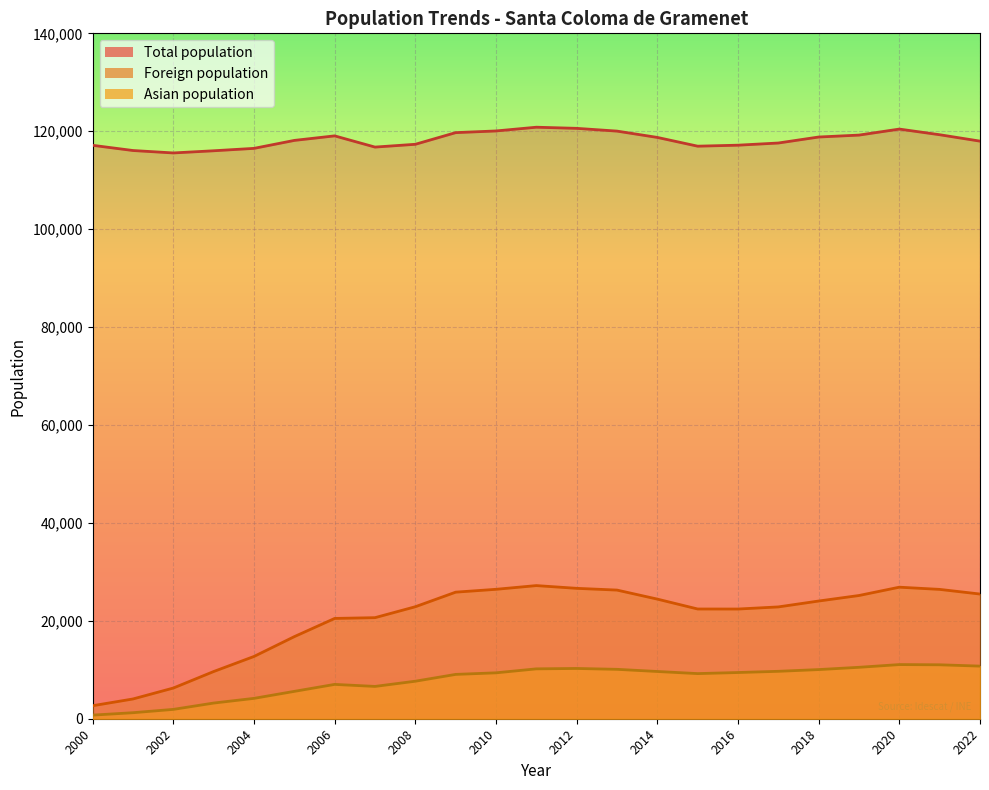

How many interior local valleys does the Total population series have?

3